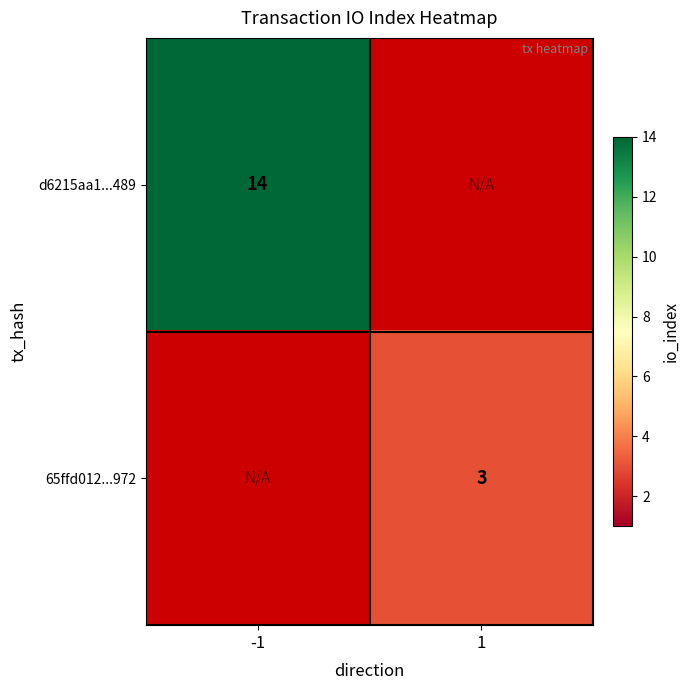

Is the value of d6215aa1...489 at -1 greater than the value of 65ffd012...972 at 1?

Yes